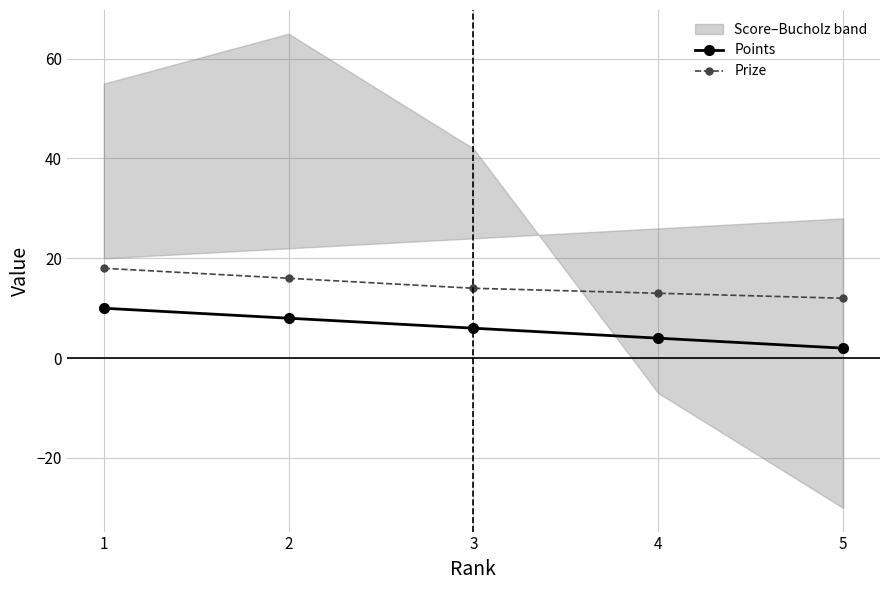

Is the value of Prize at 4 greater than the value of Points at 3?

Yes